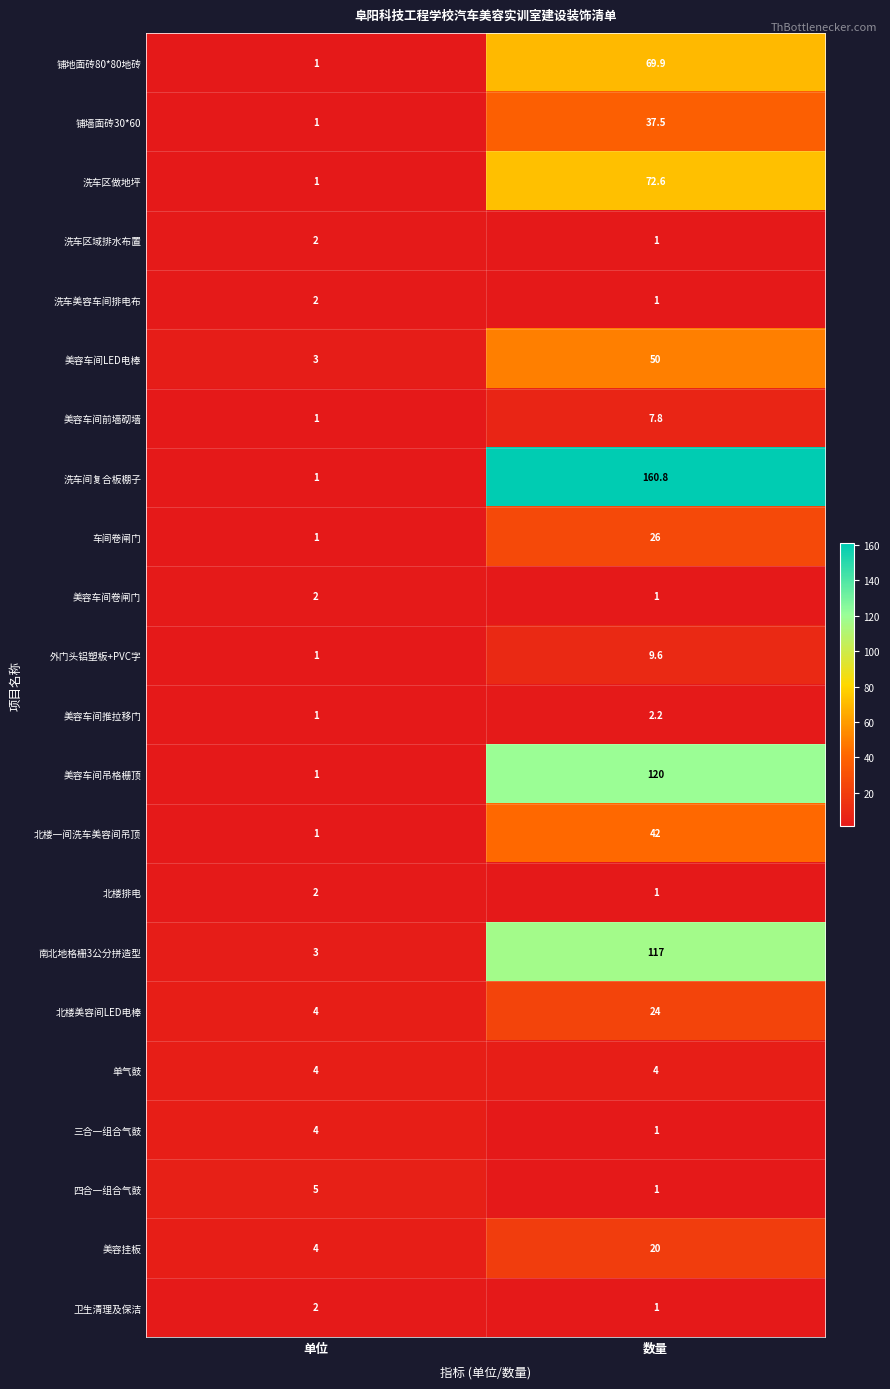

What is the total value across all series at 单位?

47.0